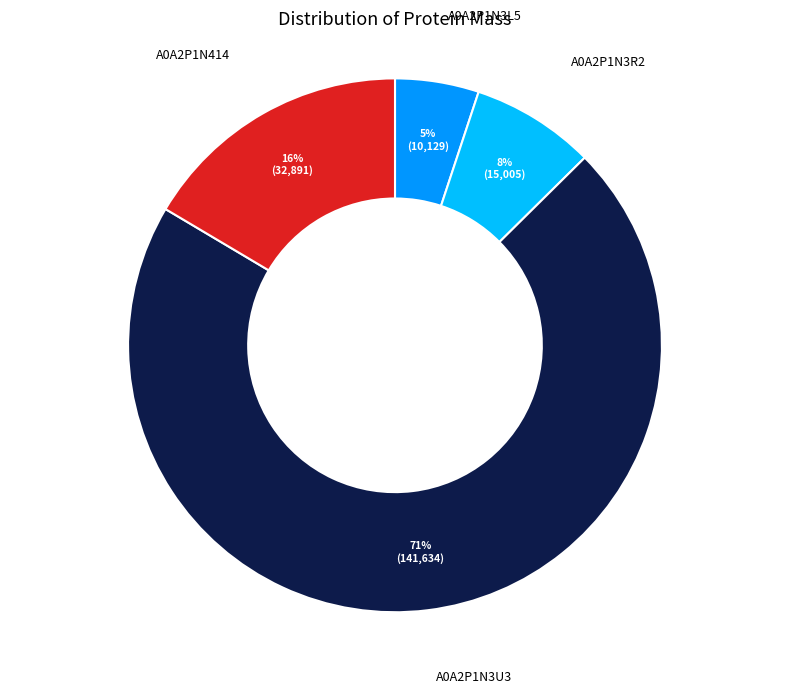

To the nearest percent, what is the difference between the A0A2P1N3L5 and A0A2P1N3U3 slice percentages?

66%